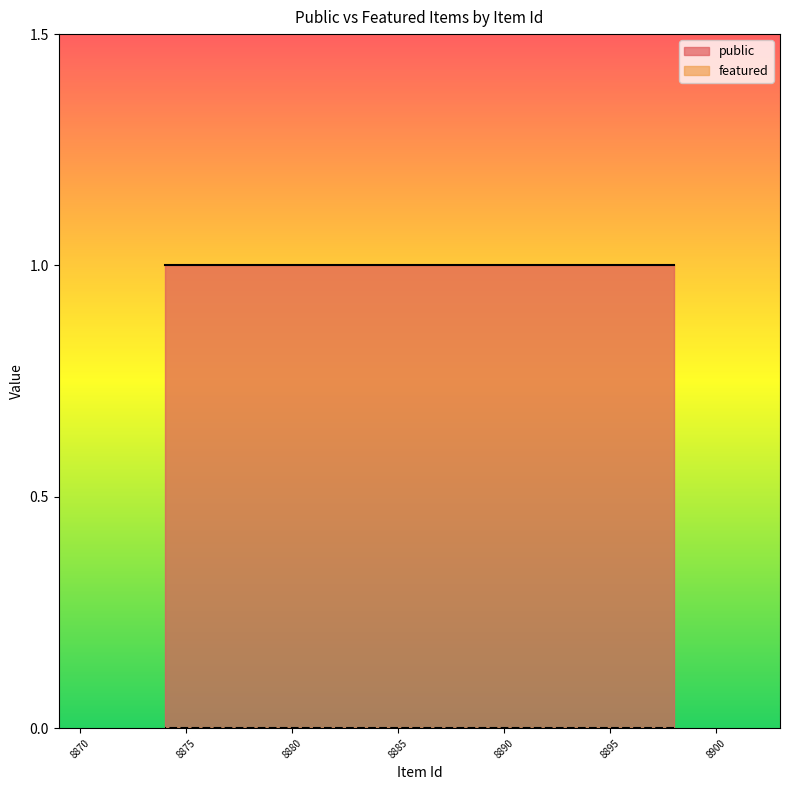

How many categories are shown in the chart?

24